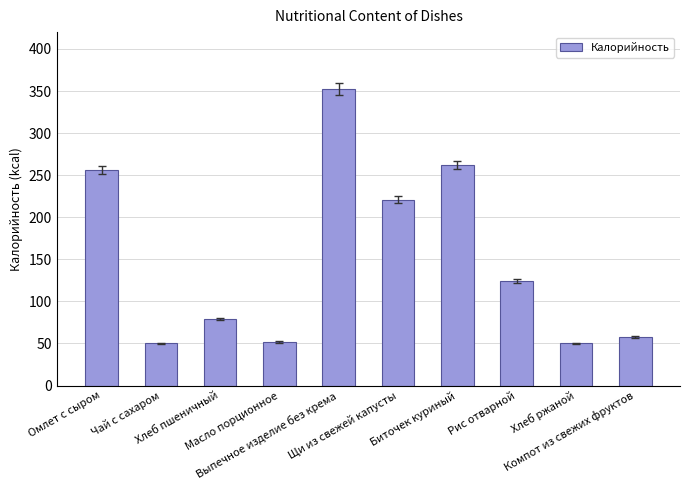

What is the value of the 1st bar from the left?

256